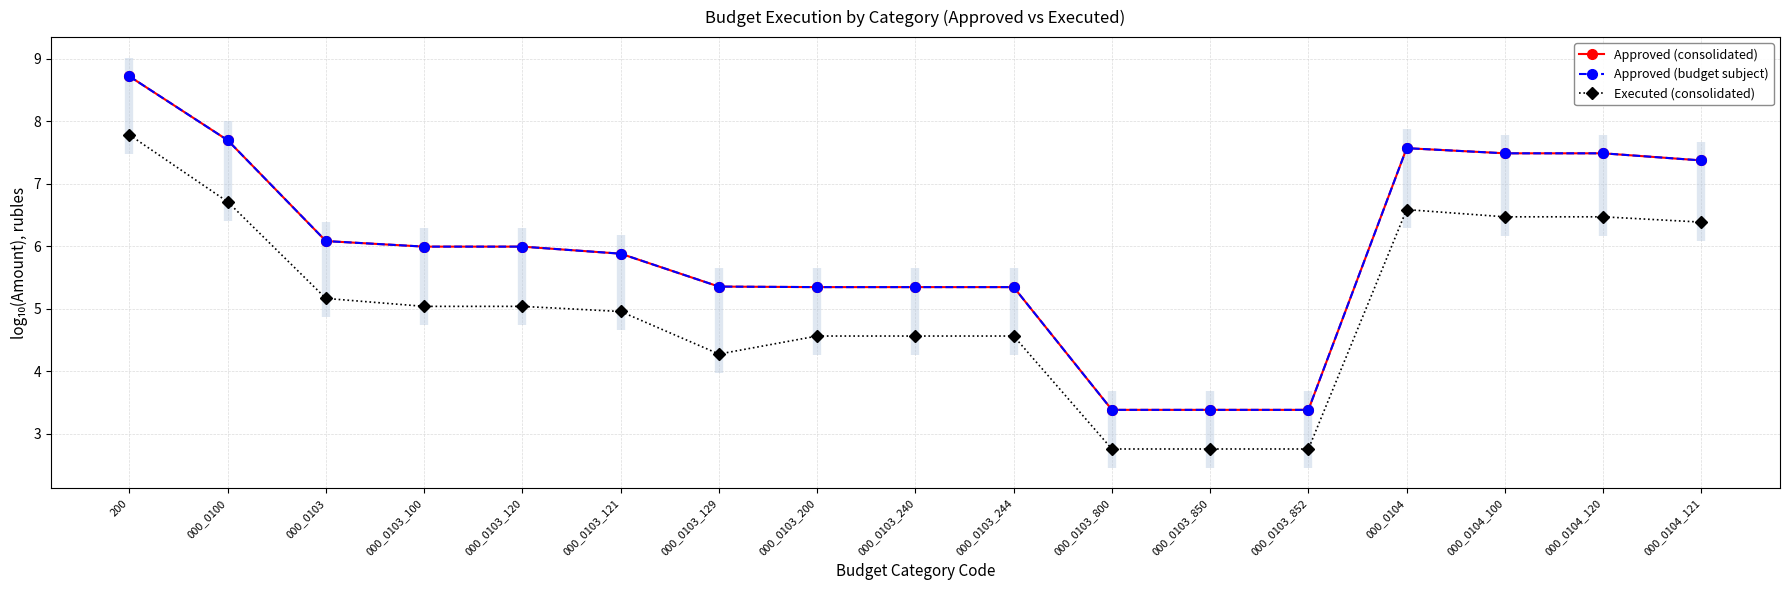

What is the value of the Executed (consolidated) point at the 17th from the left?

6.4